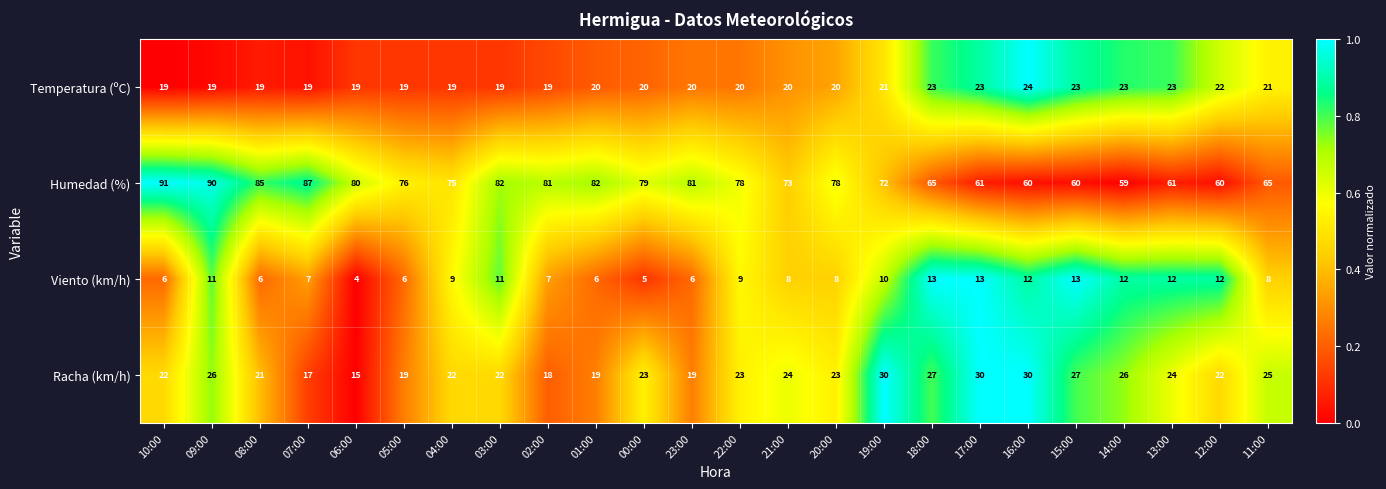

What is the difference between the Racha (km/h) values at 17:00 and 07:00?

13